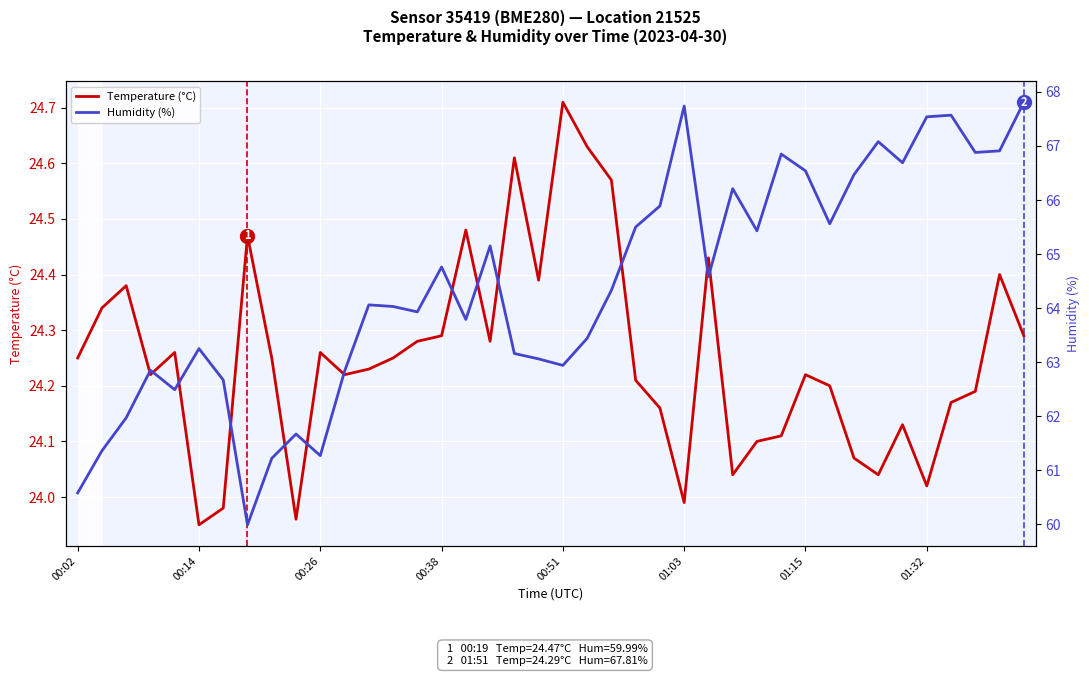

At which category is the sum across all series the highest?

39